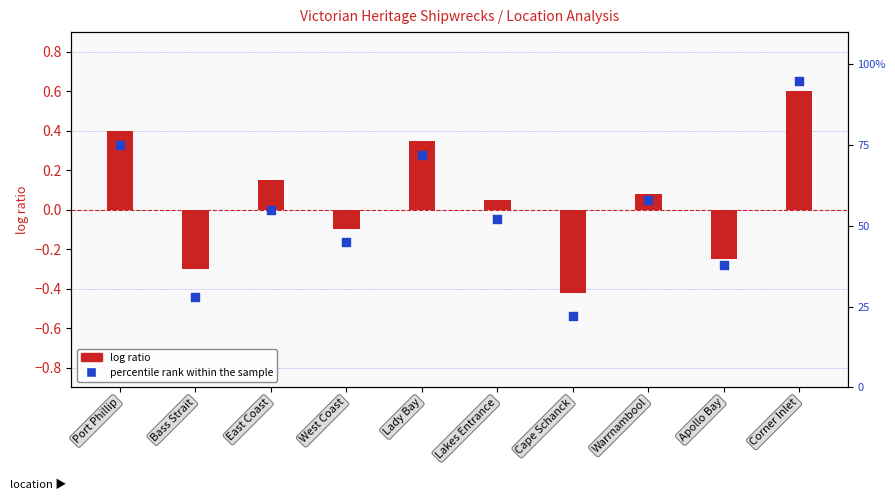

Which series reaches the minimum Y coordinate?

log ratio